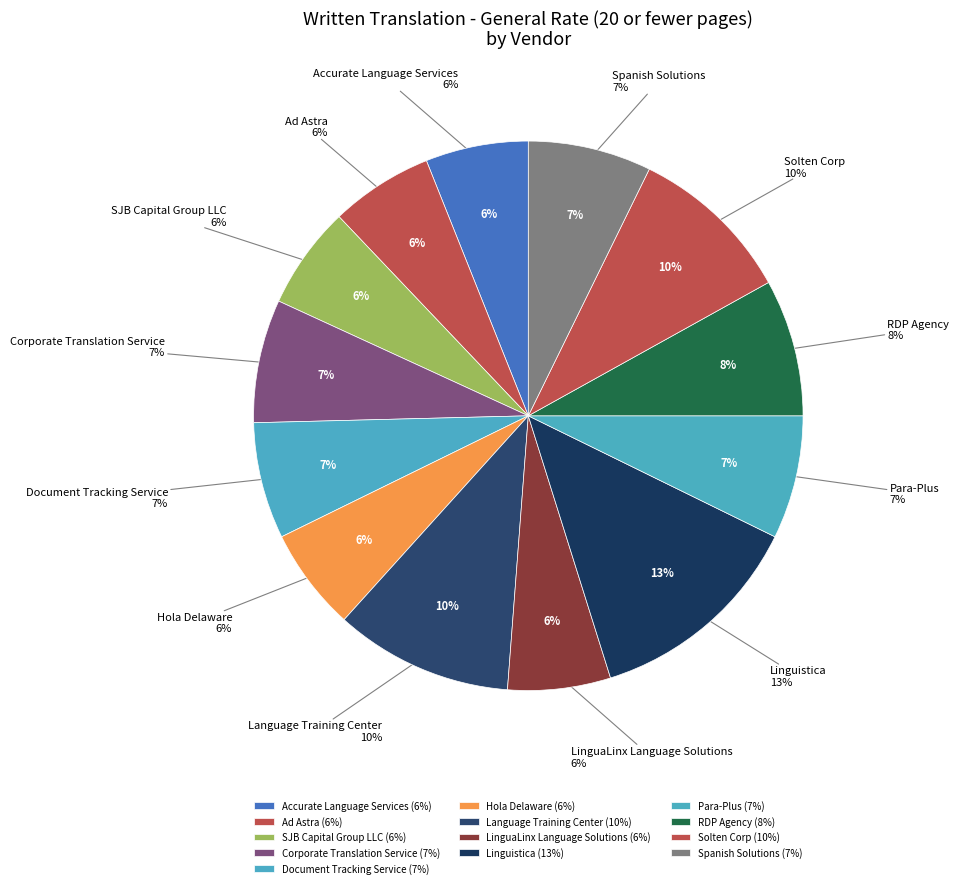

What is the total percentage of Document Tracking Service and RDP Agency?

14.9%